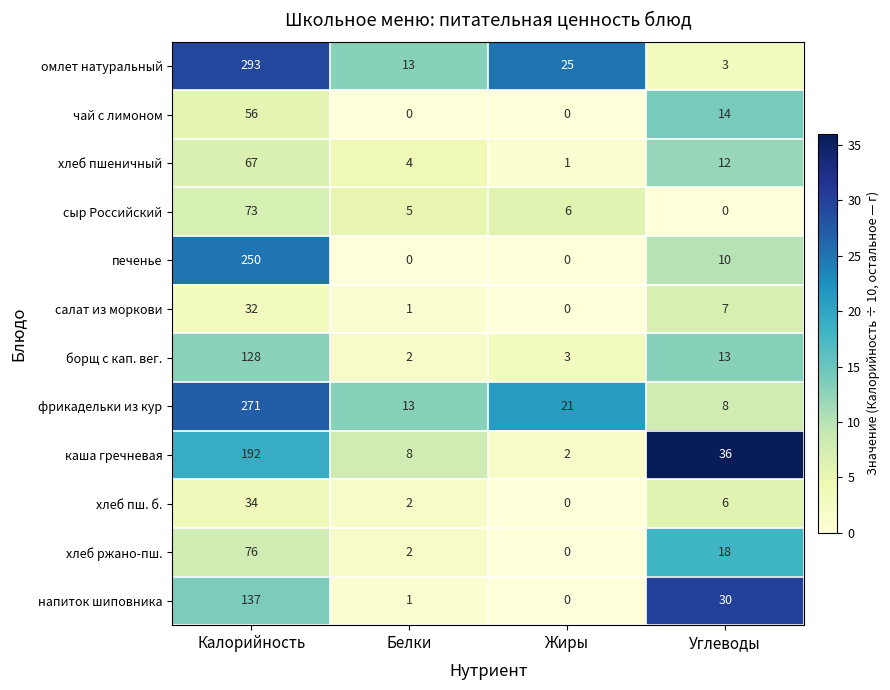

How many data points in хлеб ржано-пш. are less than 18?

2